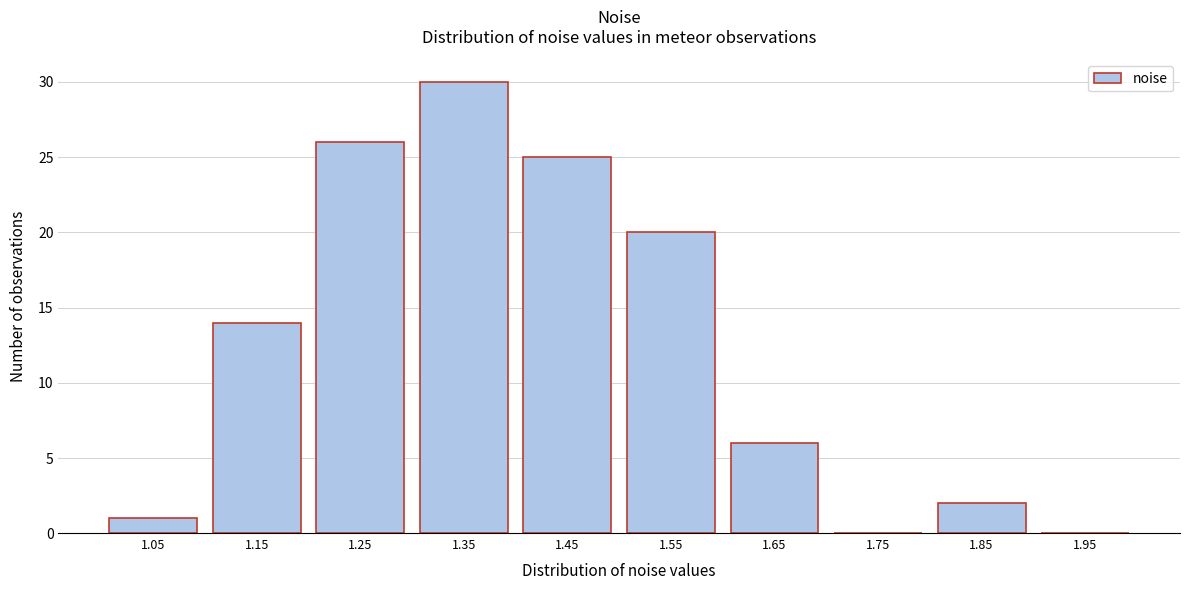

Reading left to right, list all the values displayed in this chart.

1.05=1	1.15=14	1.25=26	1.35=30	1.45=25	1.55=20	1.65=6	1.75=0	1.85=2	1.95=0